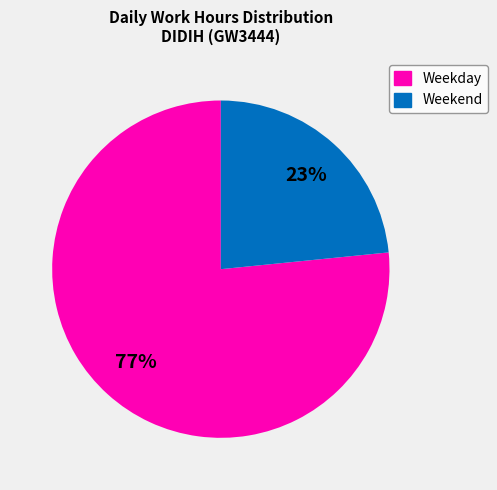

To the nearest percent, what is the average slice percentage?

50%